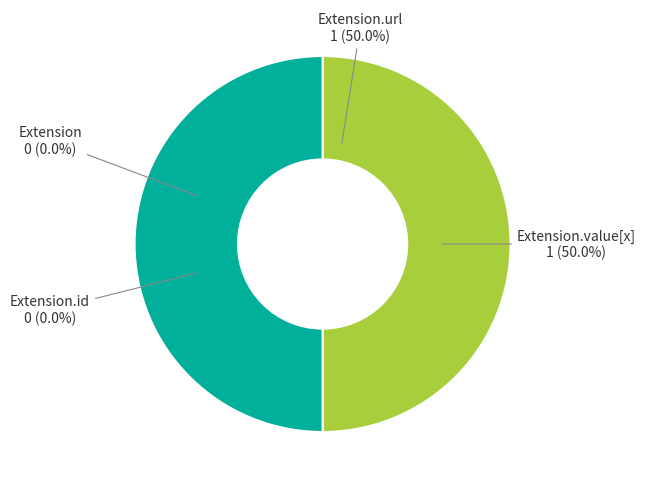

What is the largest slice in the pie chart?

Extension.url